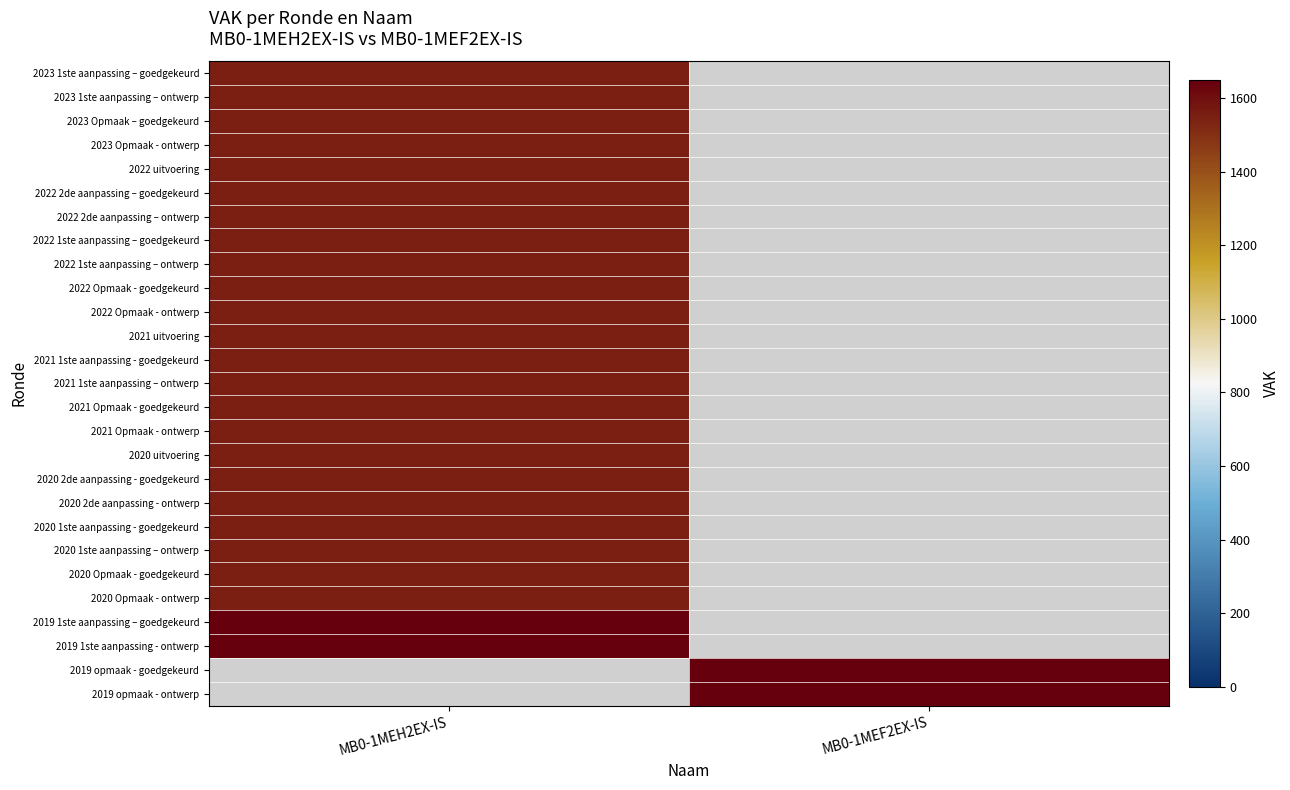

What is the approximate value of 2021 1ste aanpassing – ontwerp at MB0-1MEH2EX-IS?

1549.0